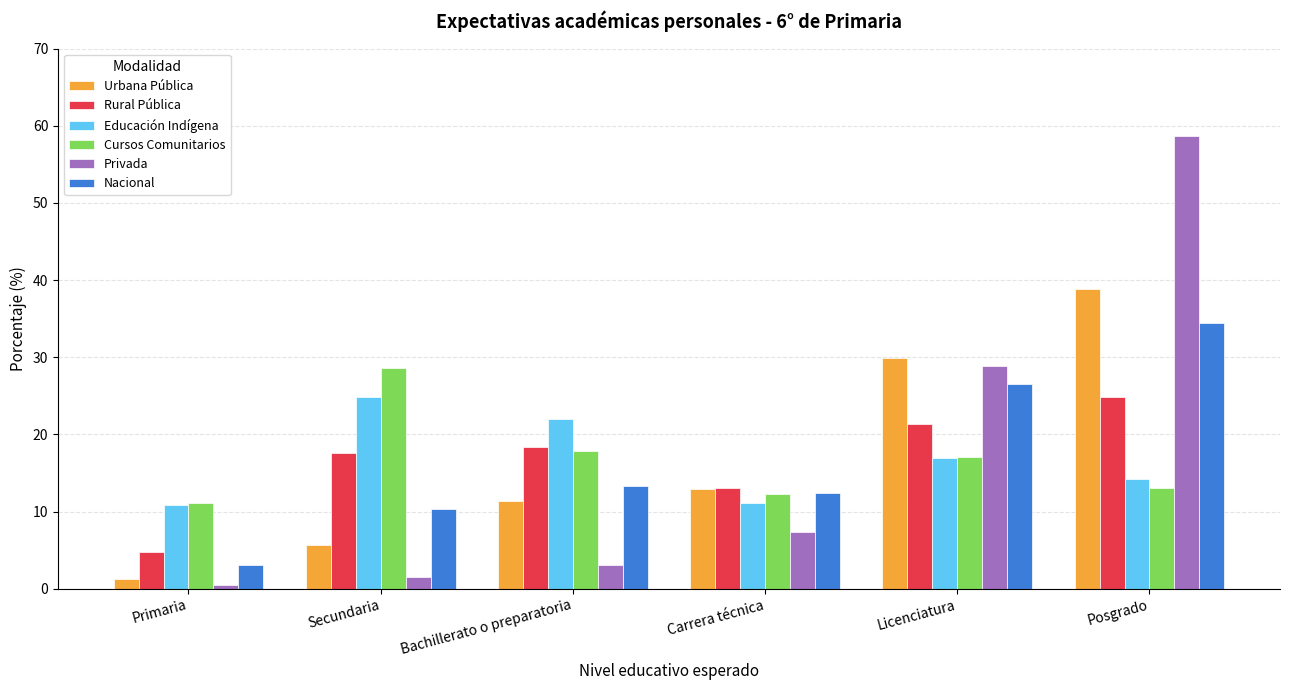

Between Carrera técnica and Licenciatura, which series saw the biggest shift?

Privada